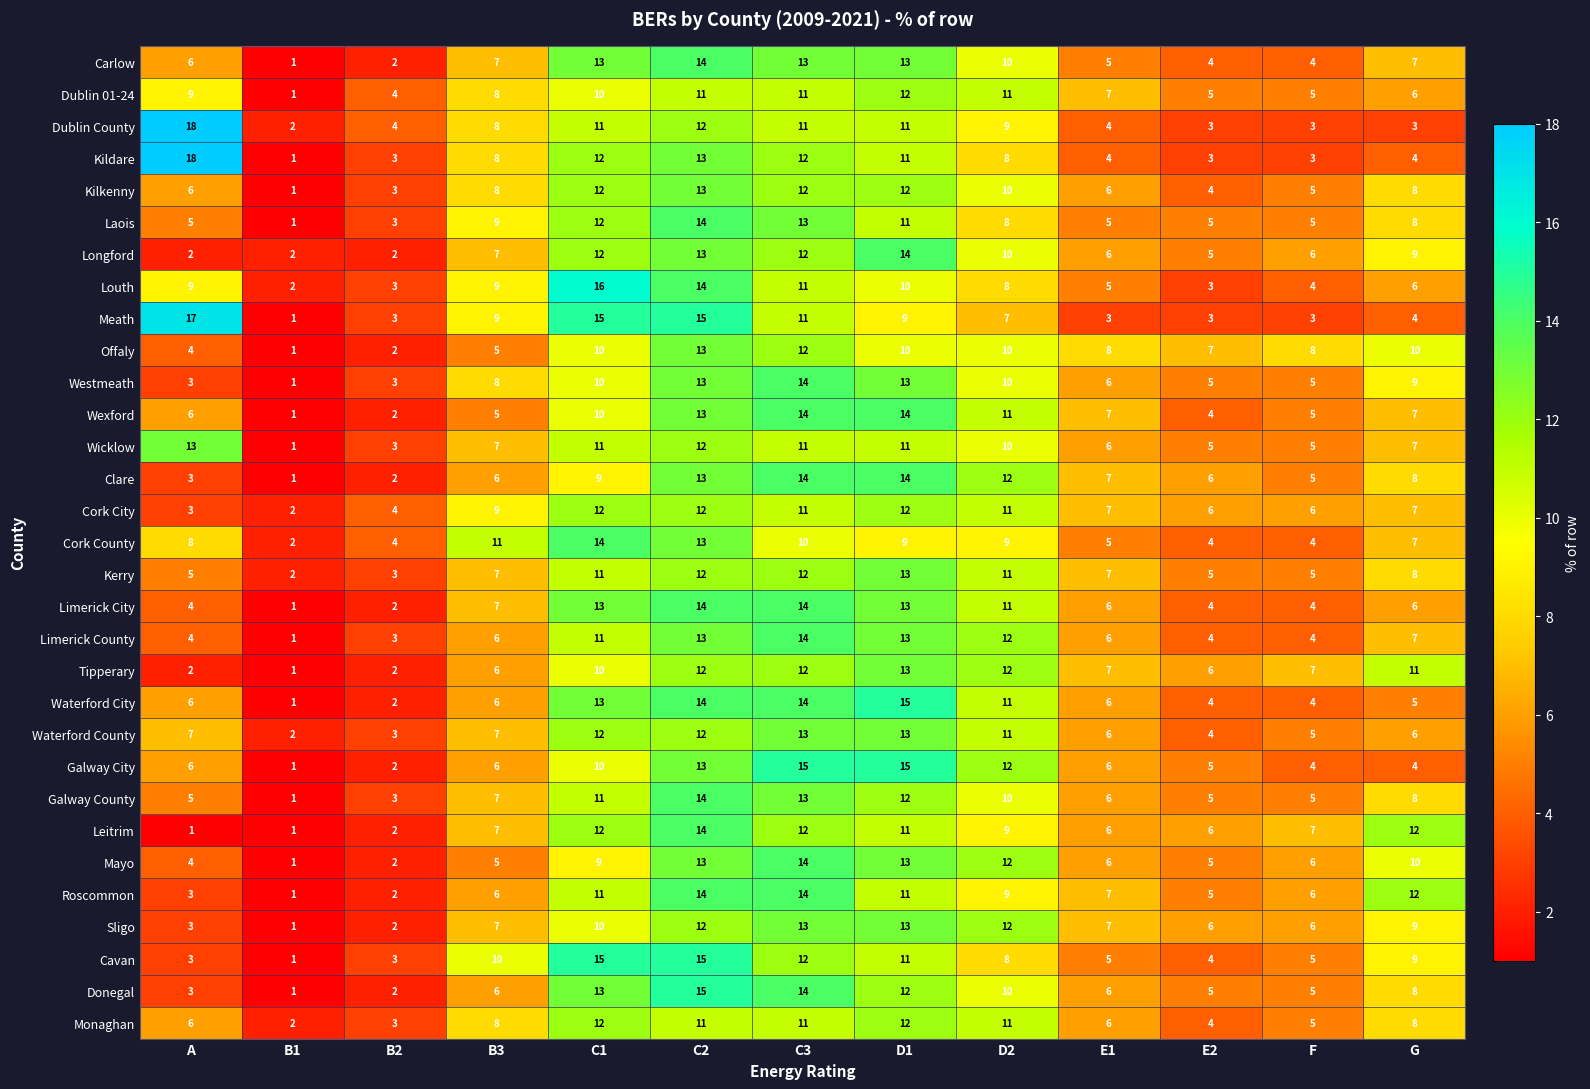

Which series has the largest range (max minus min)?

Kildare